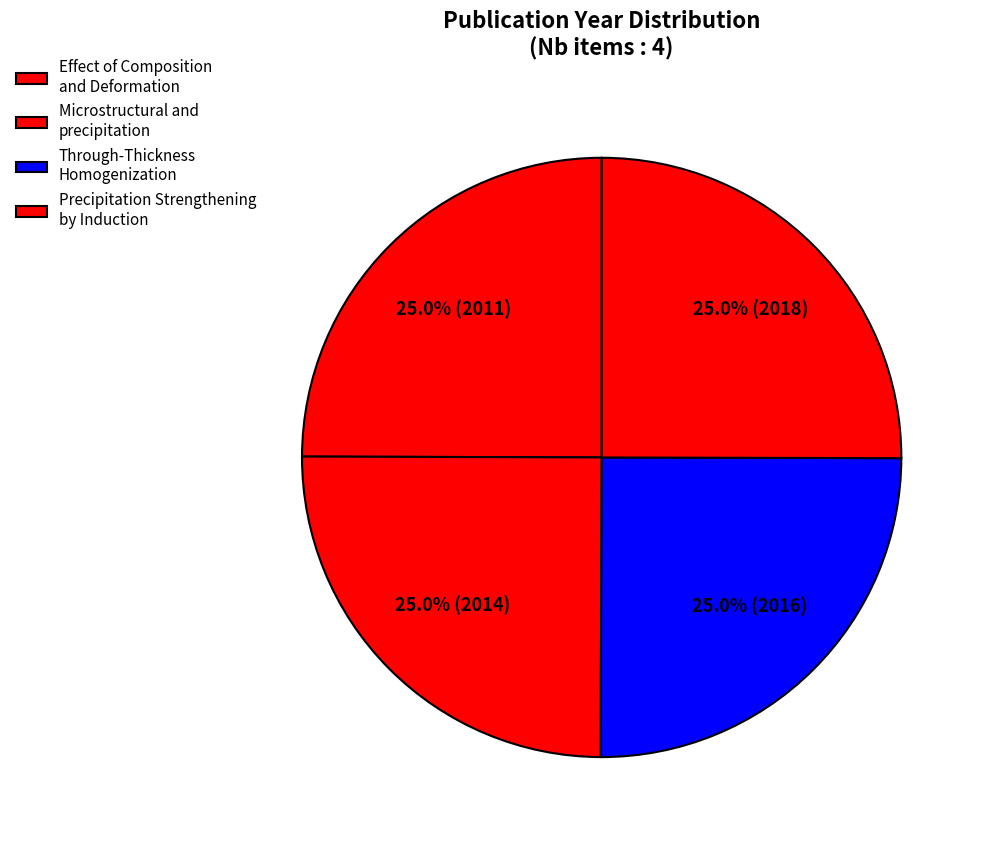

What percentage is the Precipitation Strengthening by Induction slice, to the nearest percent?

25%